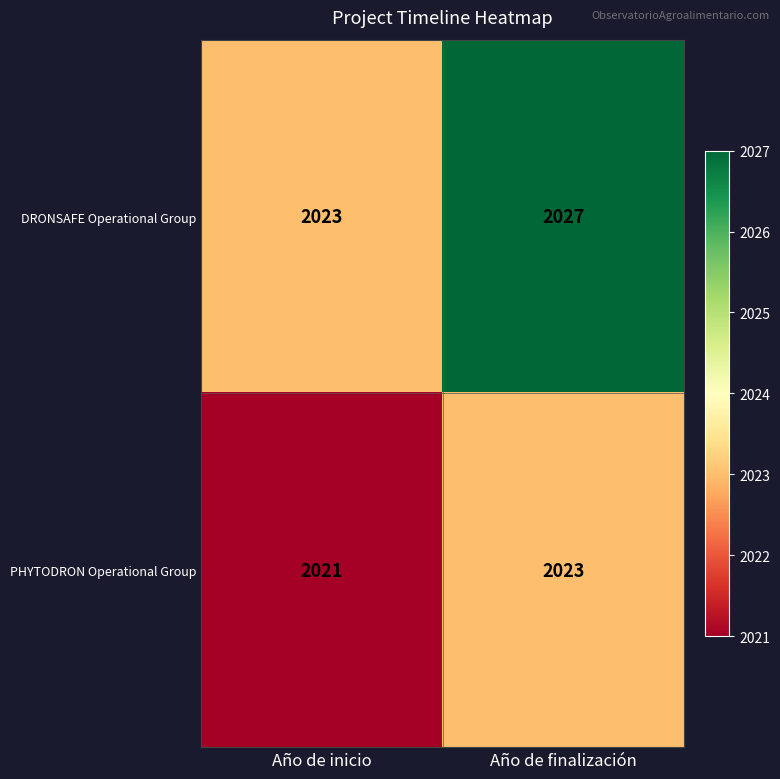

List the series in order of their peak value, highest first.

DRONSAFE Operational Group, PHYTODRON Operational Group